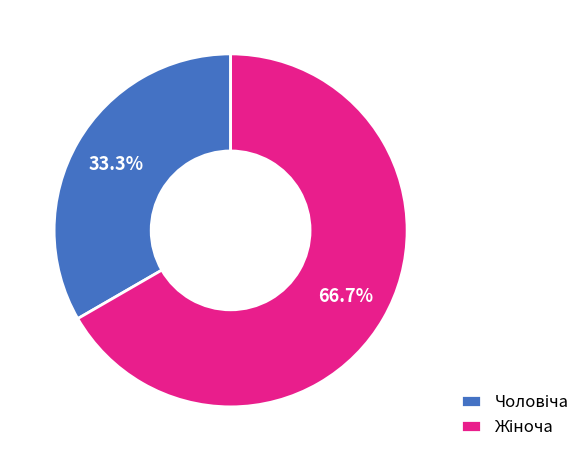

To the nearest percent, what is the difference between the largest and smallest slice percentages?

33%